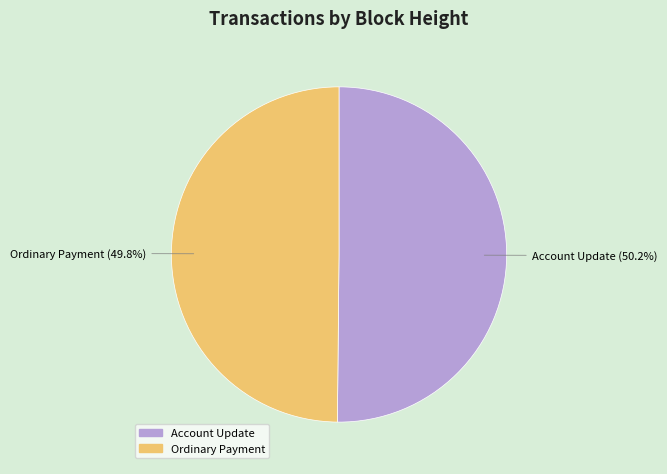

Is there a majority slice in this chart?

Yes